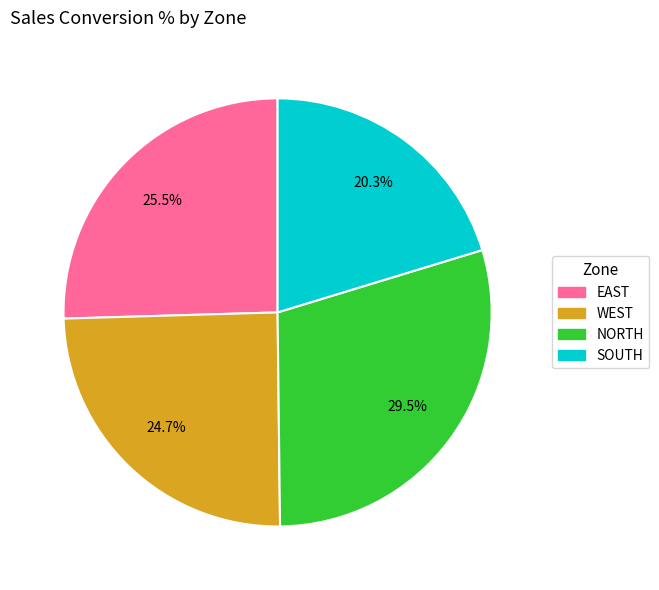

What is the smallest slice in the pie chart?

SOUTH